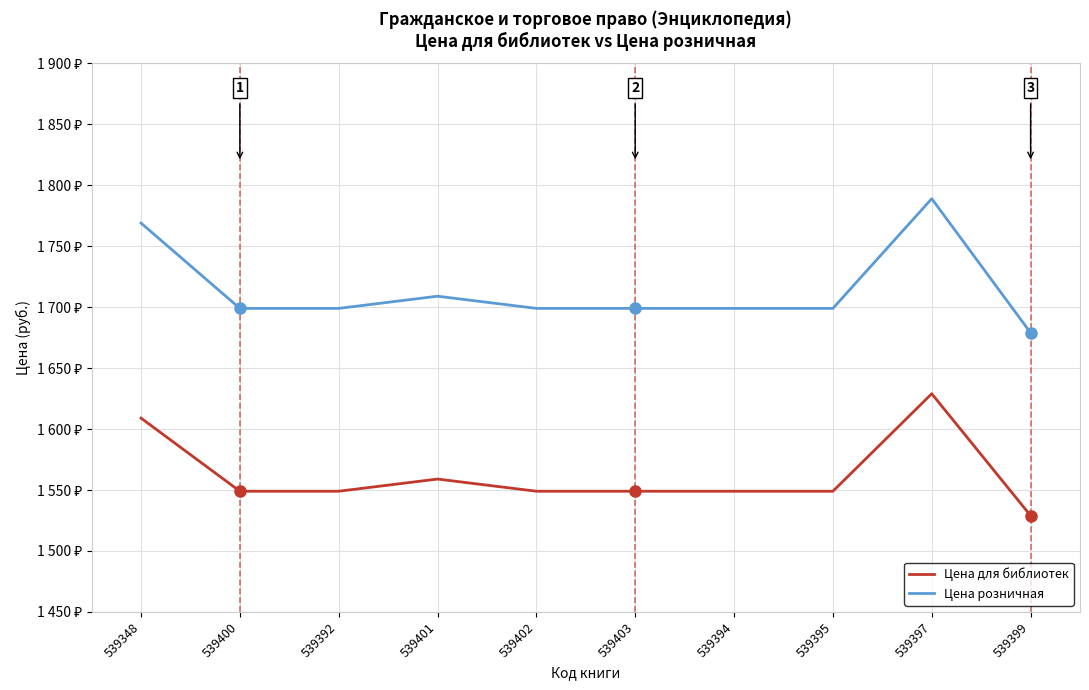

The value of Цена розничная at 539348 is 2895. True or false?

False